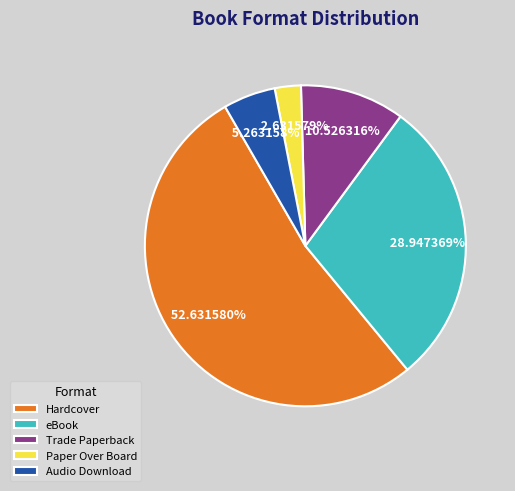

Which has a higher value, Paper Over Board or Hardcover?

Hardcover